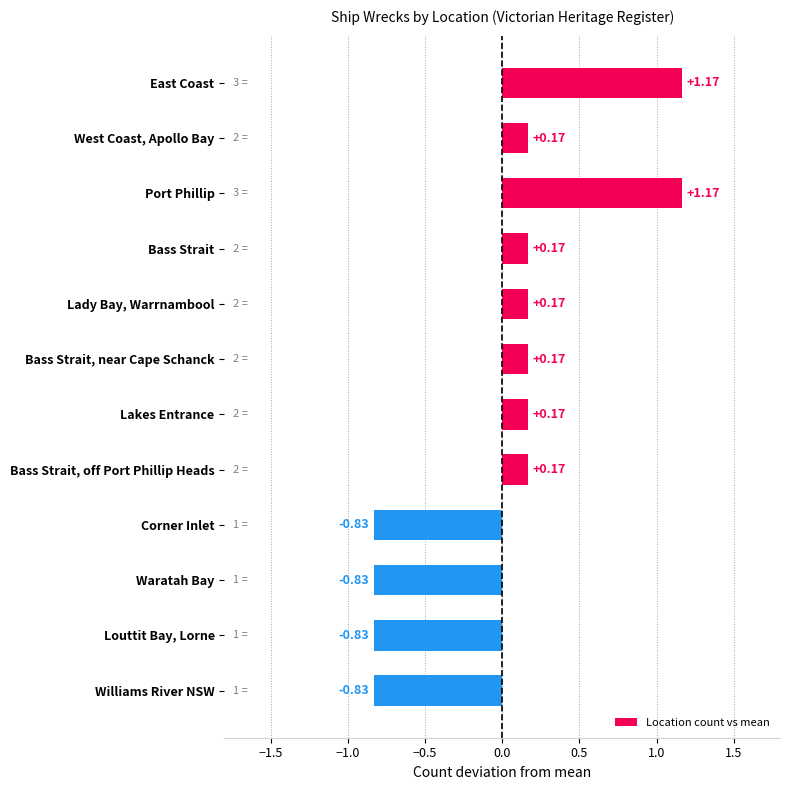

Between Waratah Bay and Port Phillip, which is larger?

Port Phillip